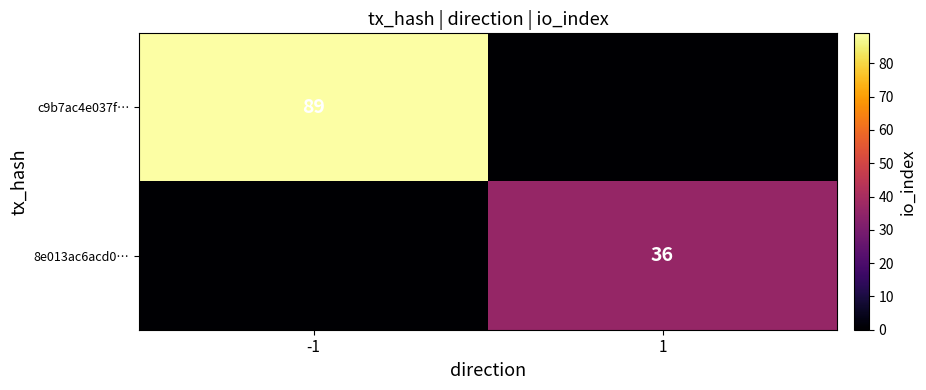

True or false: c9b7ac4e037f… has a value of 159 at -1.

False